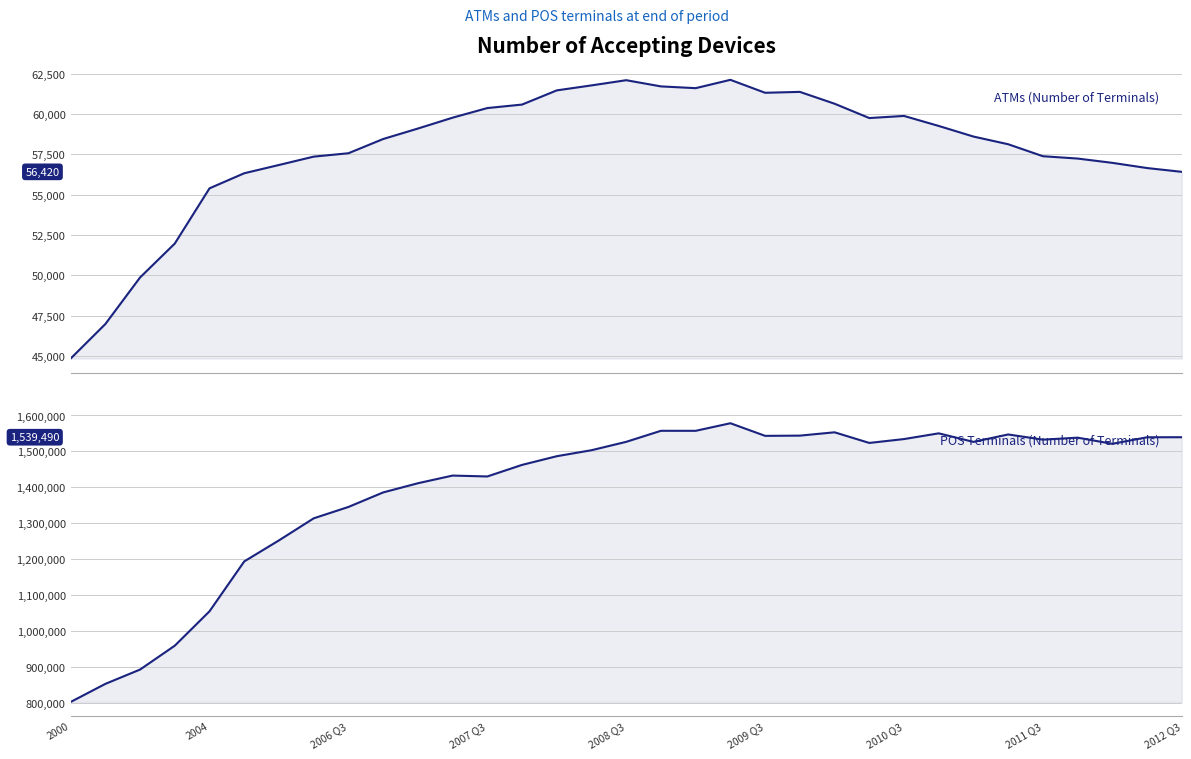

How many distinct data groups are displayed?

2